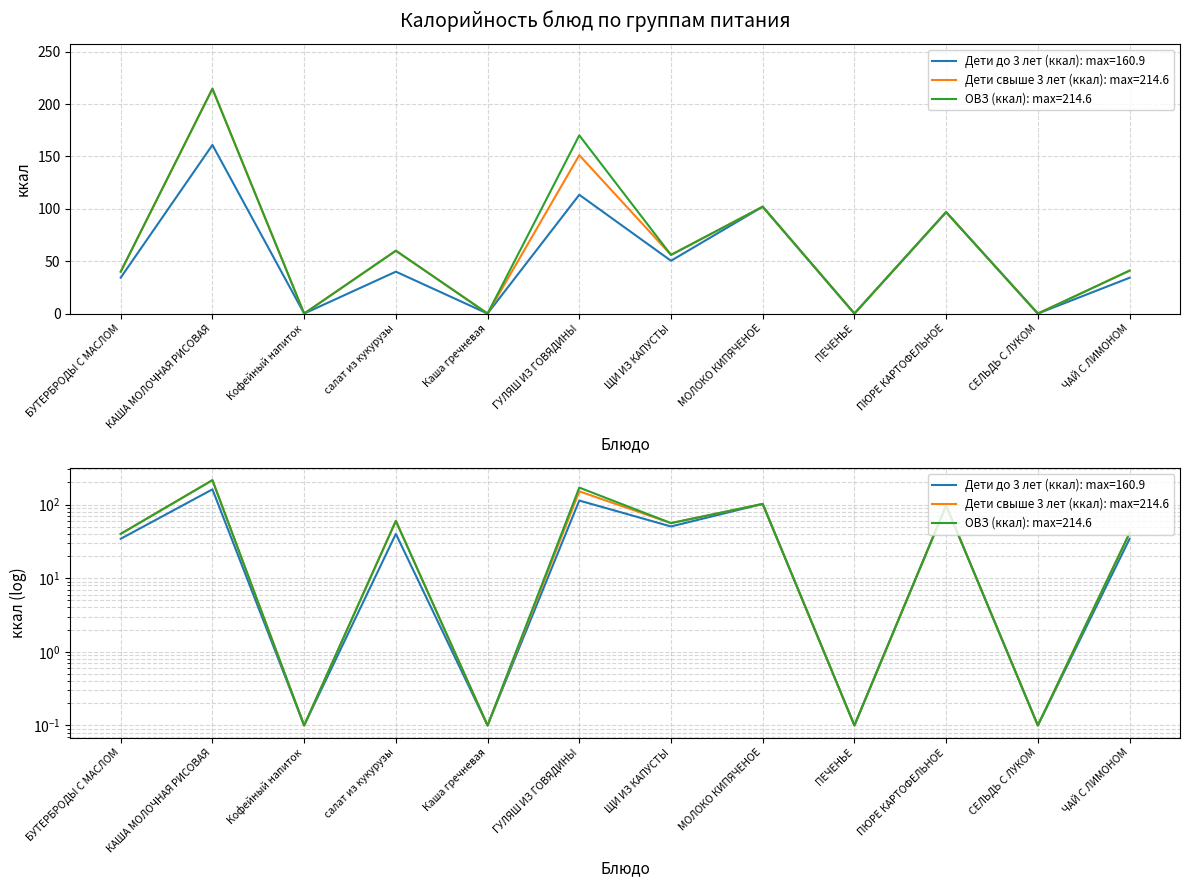

Which series has the largest total across all categories?

ОВЗ (ккал)